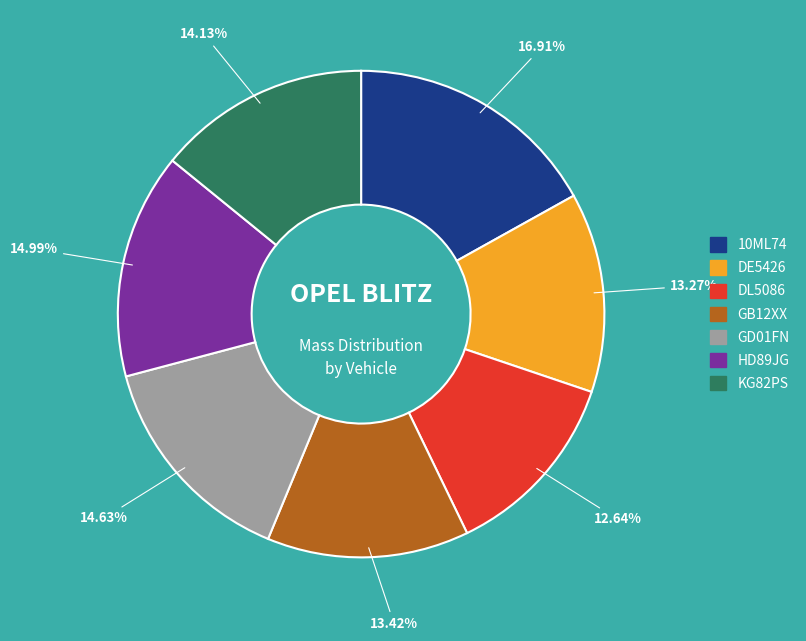

How many slices are in this pie chart?

7